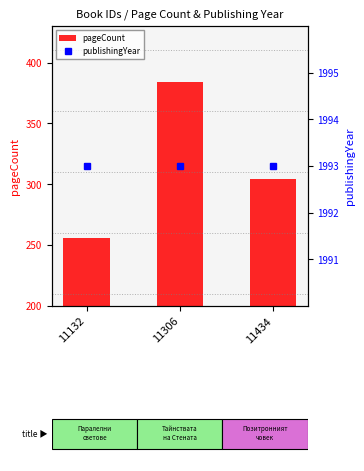

What is the maximum value for publishingYear?

1993